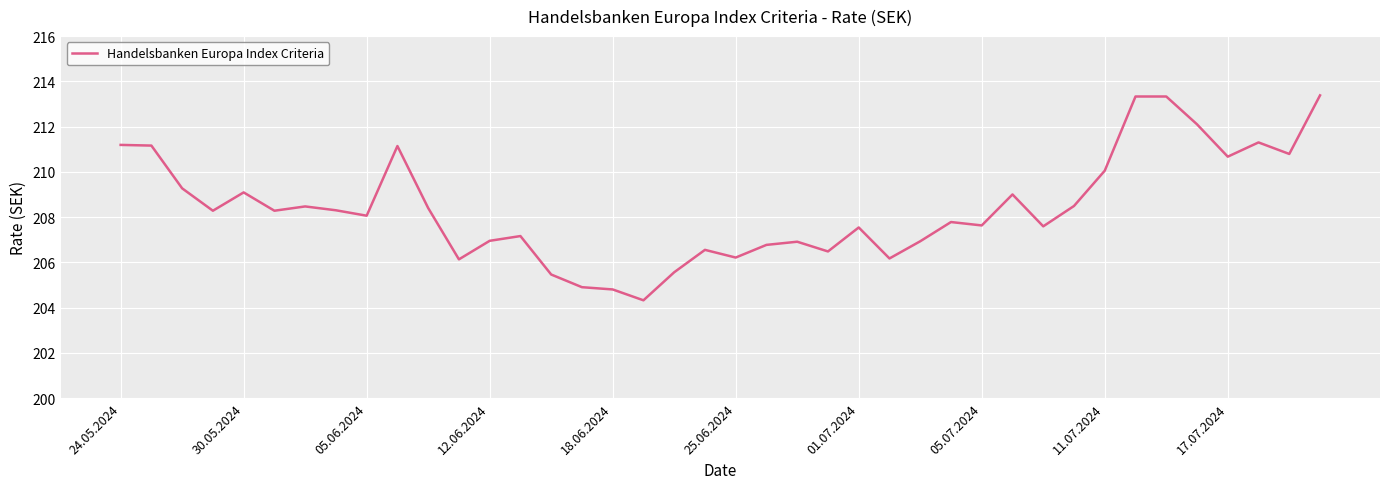

What is the difference between the maximum and minimum values?

9.1